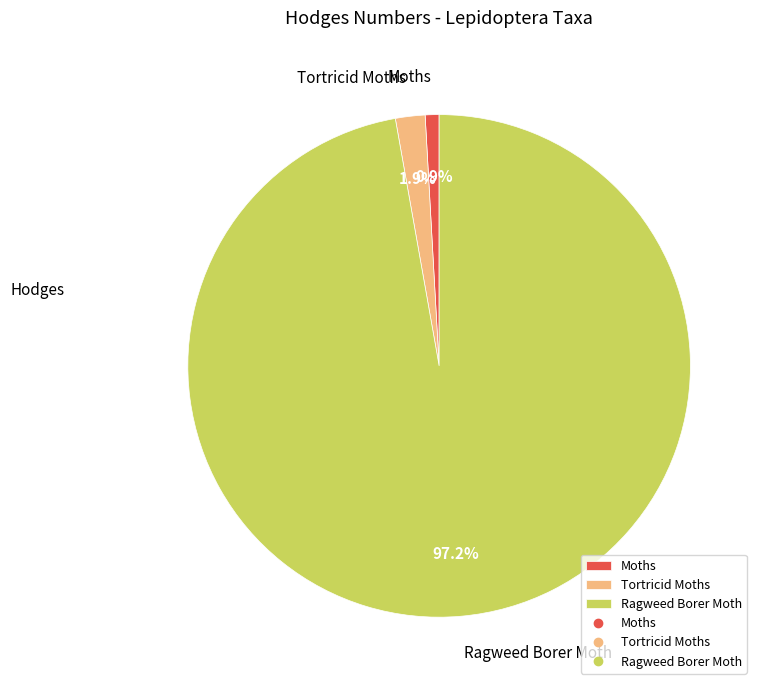

To the nearest percent, what is the difference between the largest and smallest slice percentages?

96%